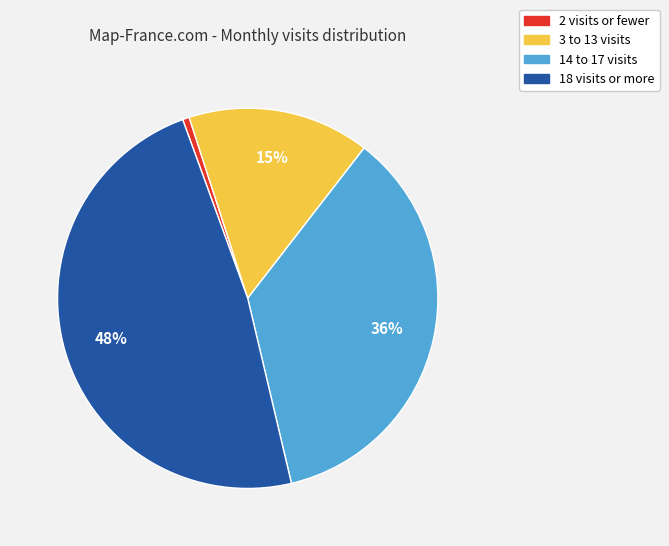

Does any single category account for the majority?

No